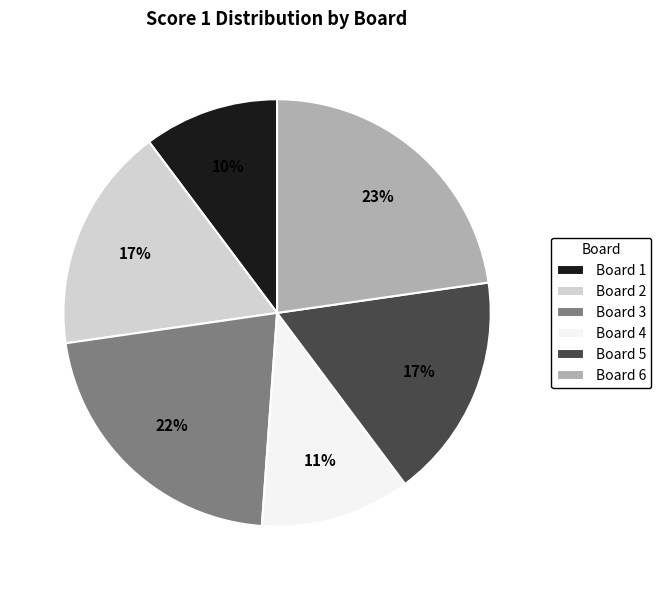

The Board 6 slice represents 23% of the pie. True or false?

True